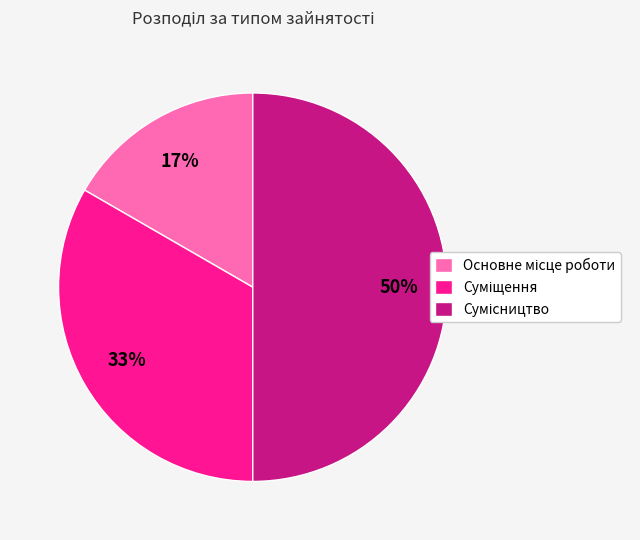

To the nearest percent, what is the average slice percentage?

33%